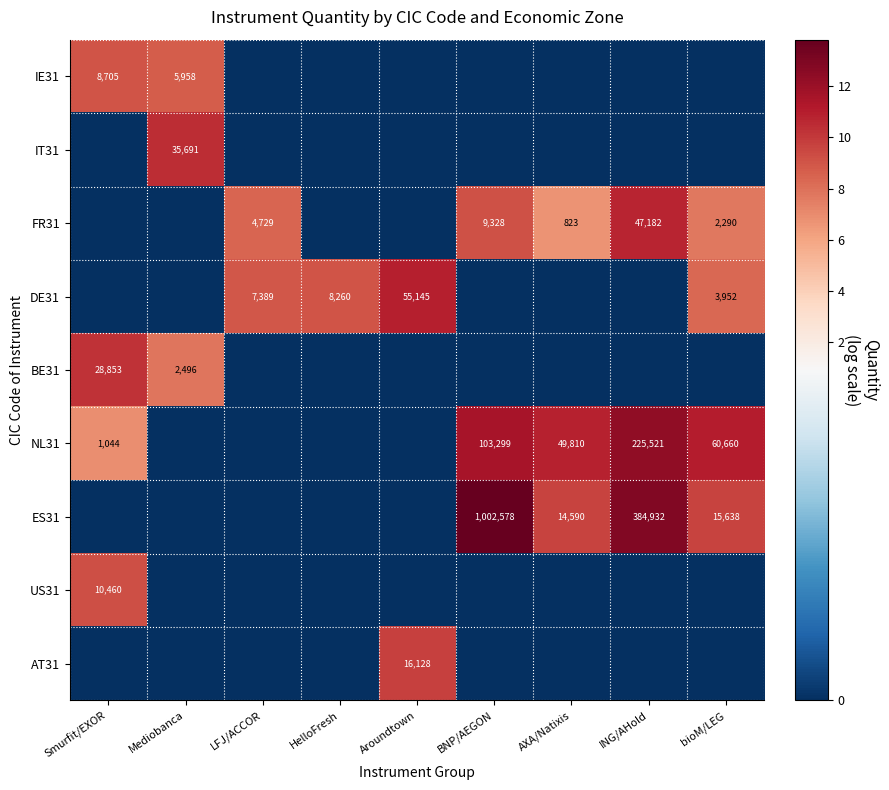

Is it true that IE31 equals 8705 at Smurfit/EXOR?

True